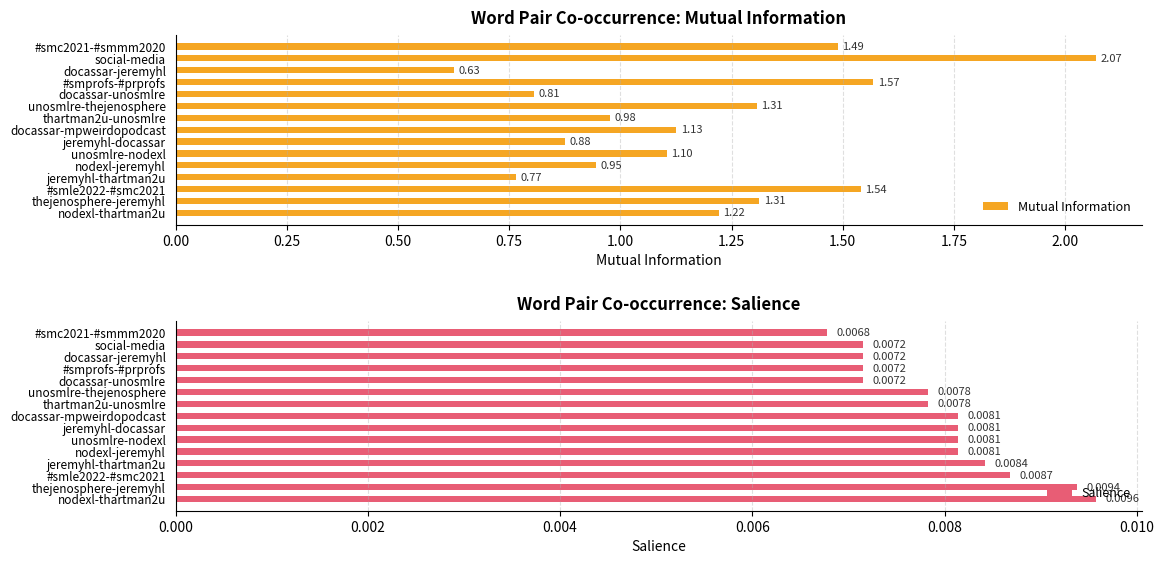

True or false: Mutual Information has a value of 0.5 at #smc2021-#smmm2020.

False